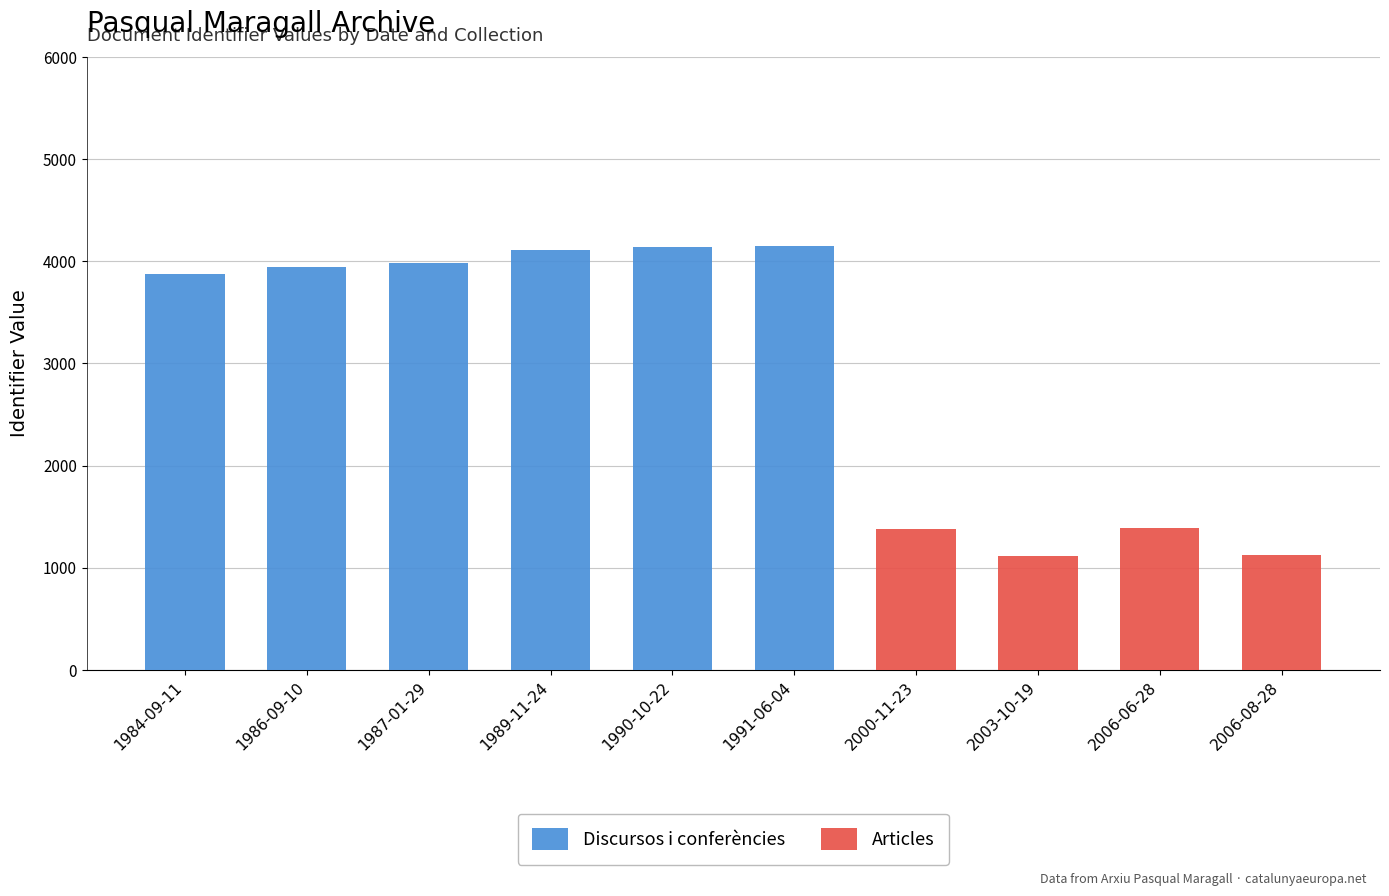

What is the sum of all Discursos i conferències values?

24204